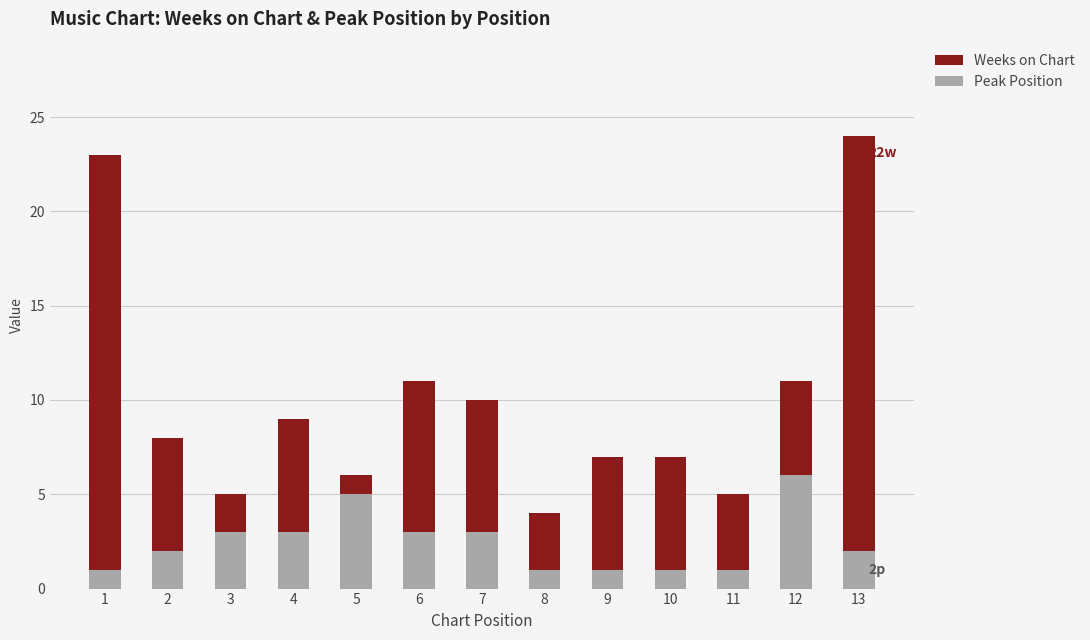

What is the sum of all Peak Position values?

32